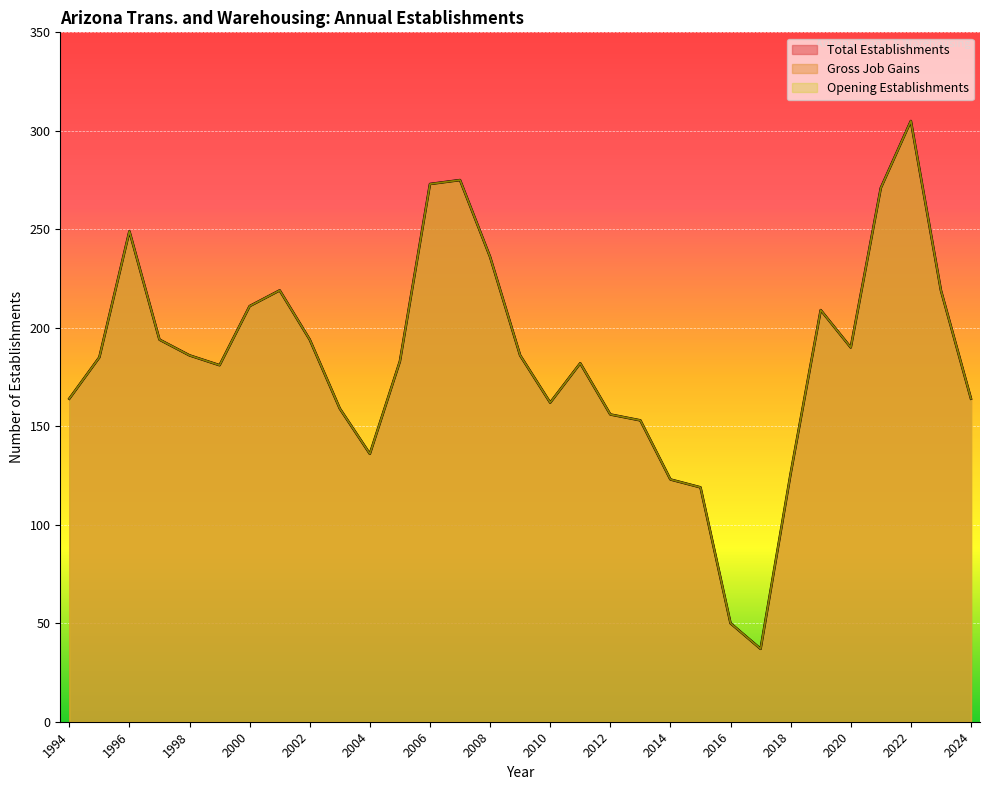

What is the difference between the Gross Job Gains values at 2002 and 2012?

38